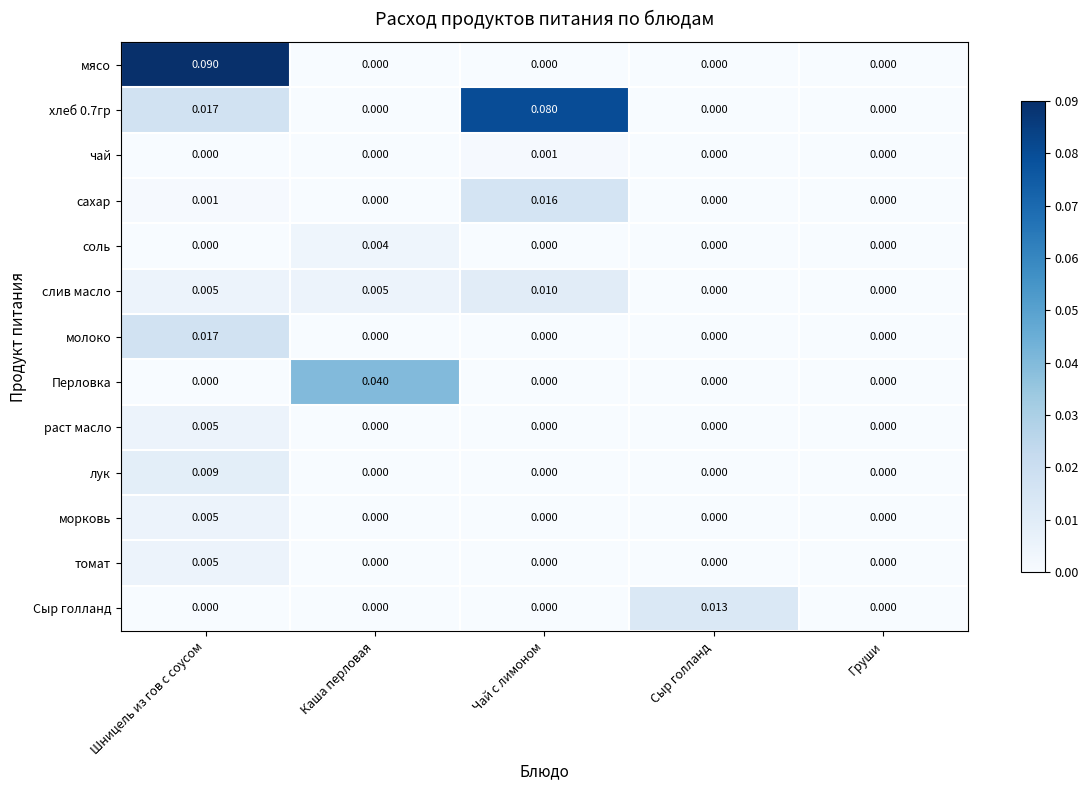

Which series has the largest range (max minus min)?

мясо